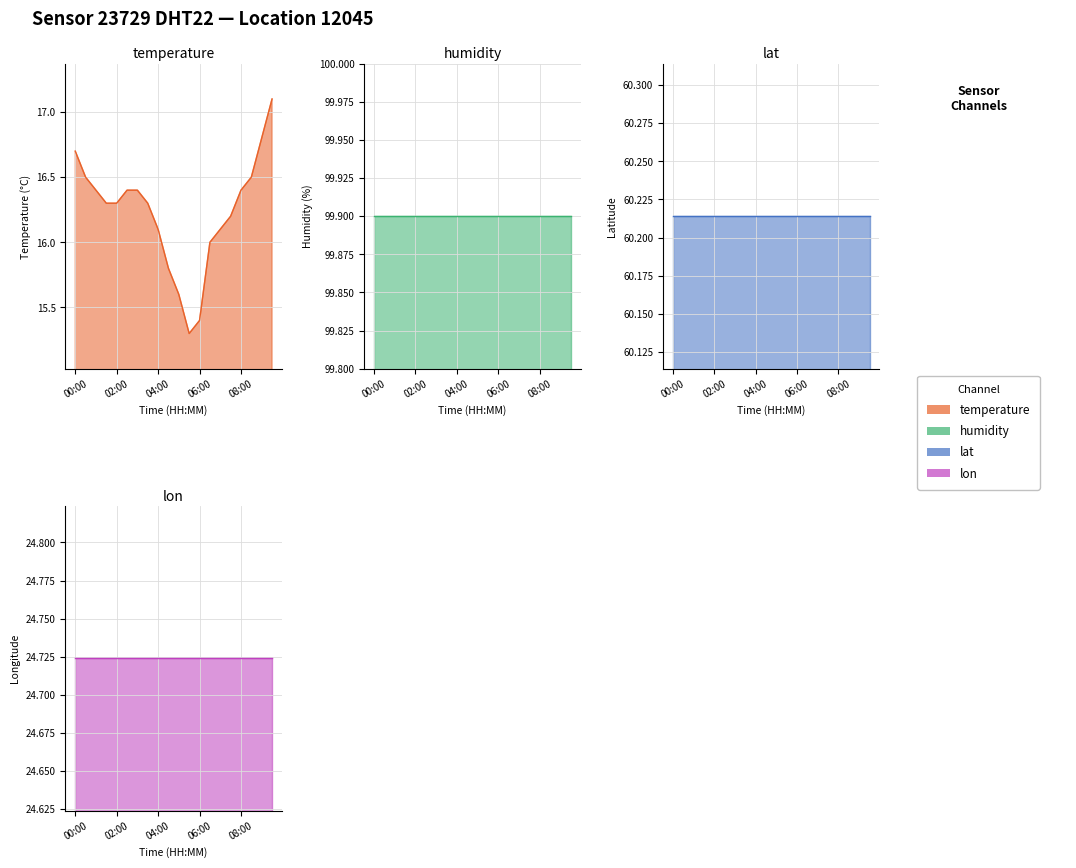

Where does the temperature series first go above 16?

00:00